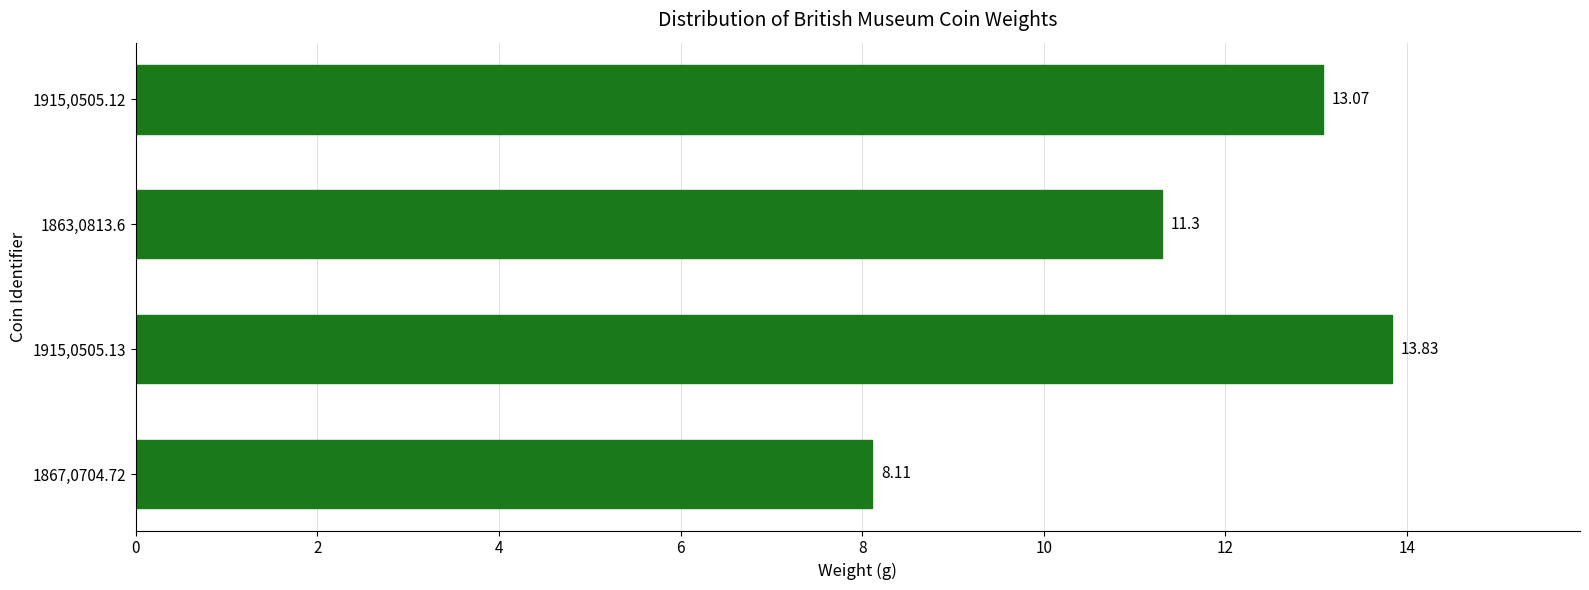

List the labels in order of value, smallest first.

1867,0704.72, 1863,0813.6, 1915,0505.12, 1915,0505.13